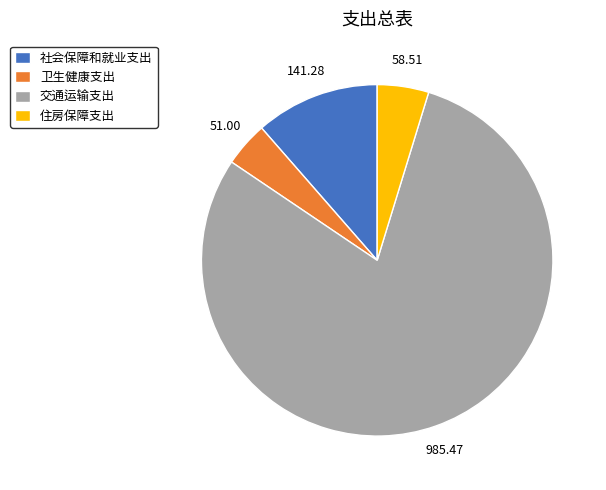

Is the sum of 住房保障支出 and 卫生健康支出 greater than half?

No